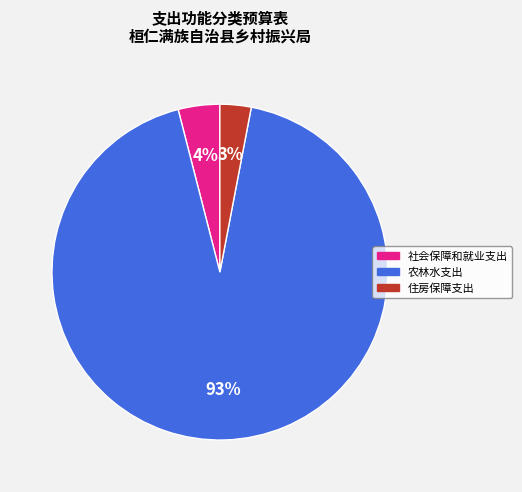

Approximately how many times larger is the value at 农林水支出 compared to 社会保障和就业支出?

23.2